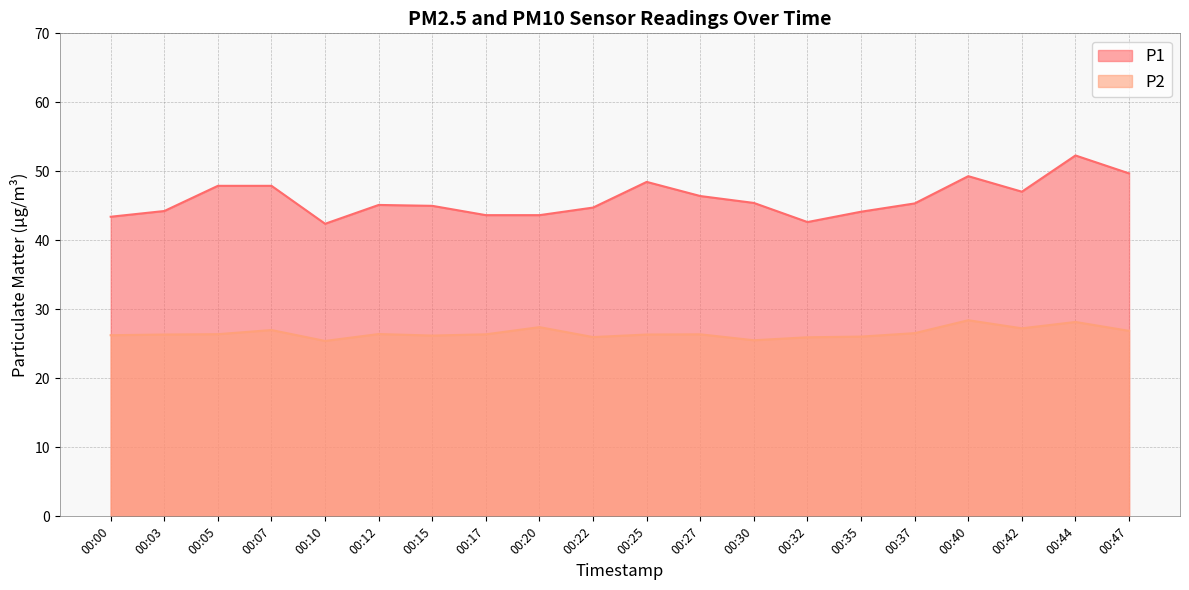

At which category is the sum across all series the highest?

00:44